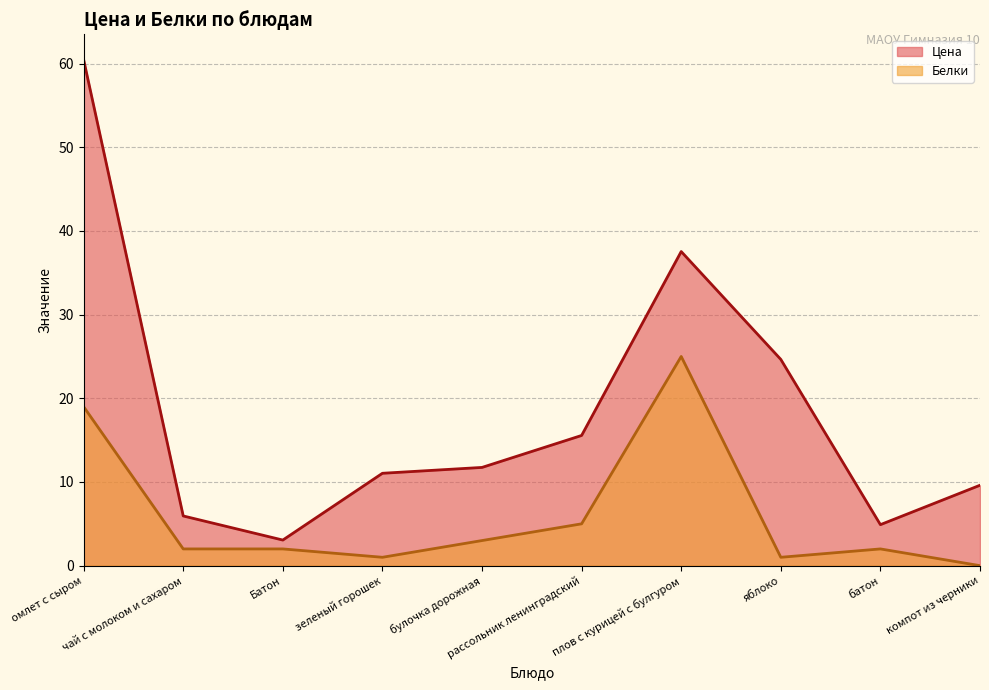

What is the label of the 5th point from the right?

рассольник ленинградский